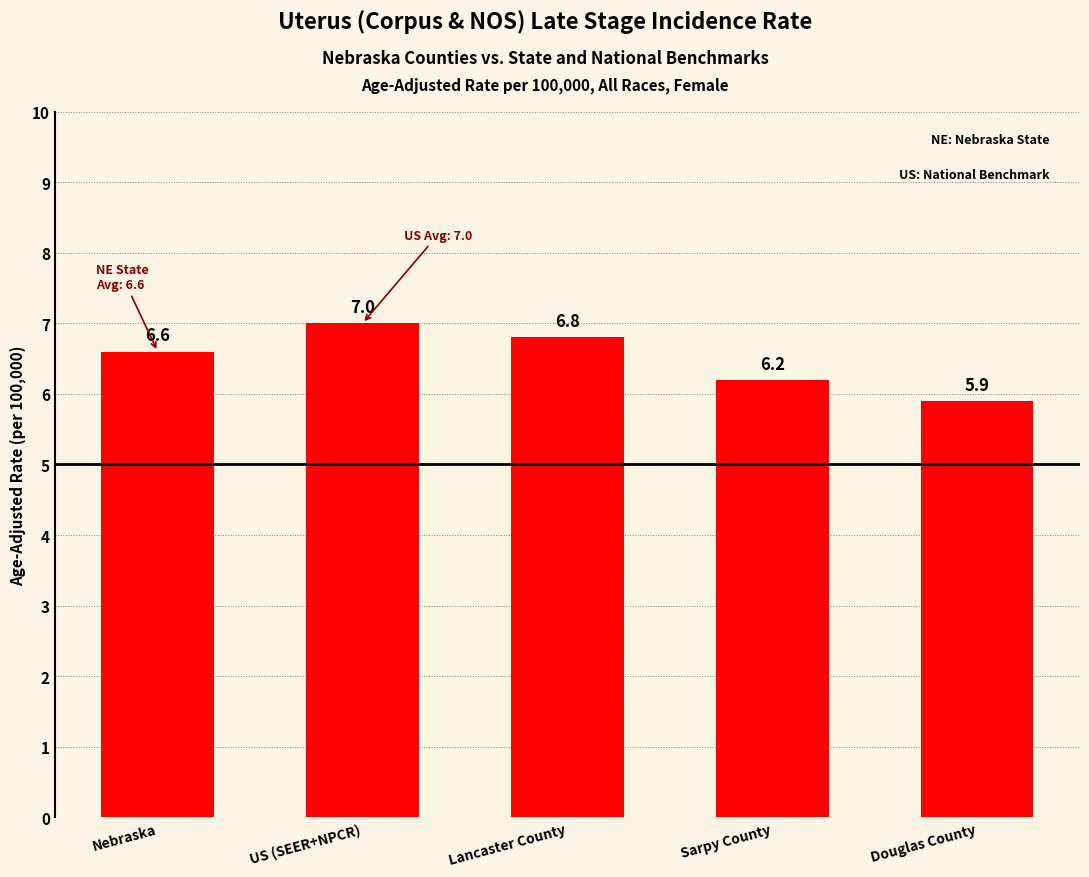

Reading left to right, extract all data points from this chart.

Nebraska=6.6	US (SEER+NPCR)=7.0	Lancaster County=6.8	Sarpy County=6.2	Douglas County=5.9